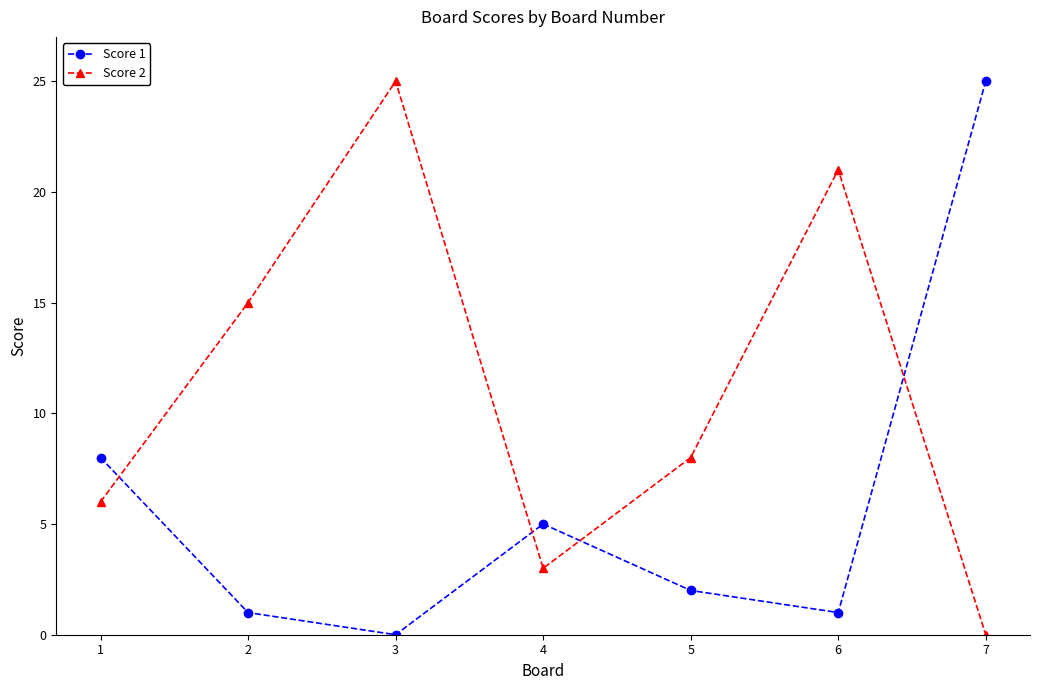

Read the Score 1 value at 5.

2